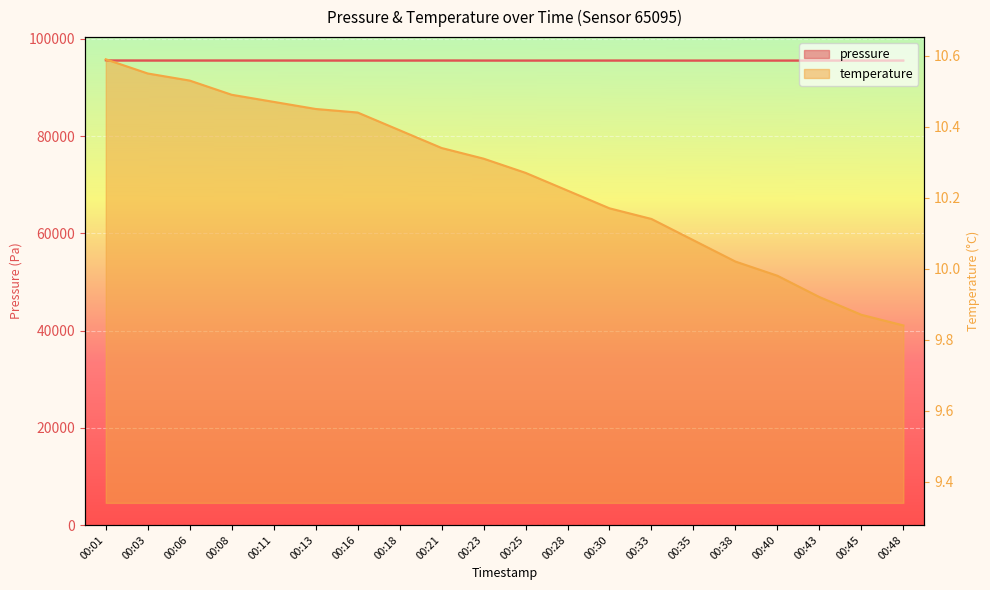

Which series has the largest range (max minus min)?

pressure